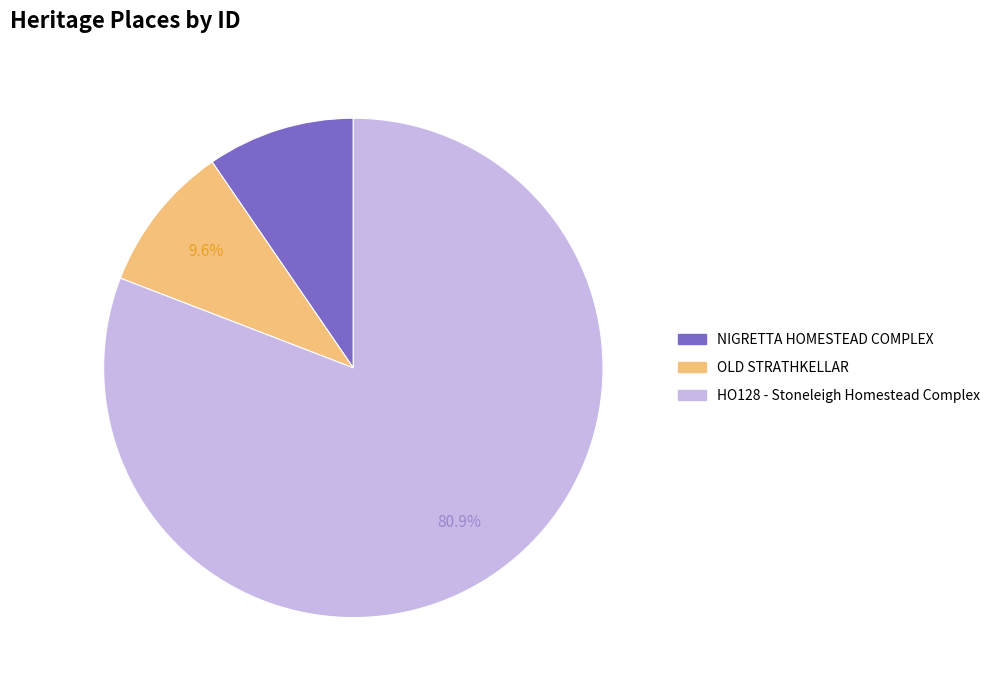

Which slice is the largest?

HO128 - Stoneleigh Homestead Complex